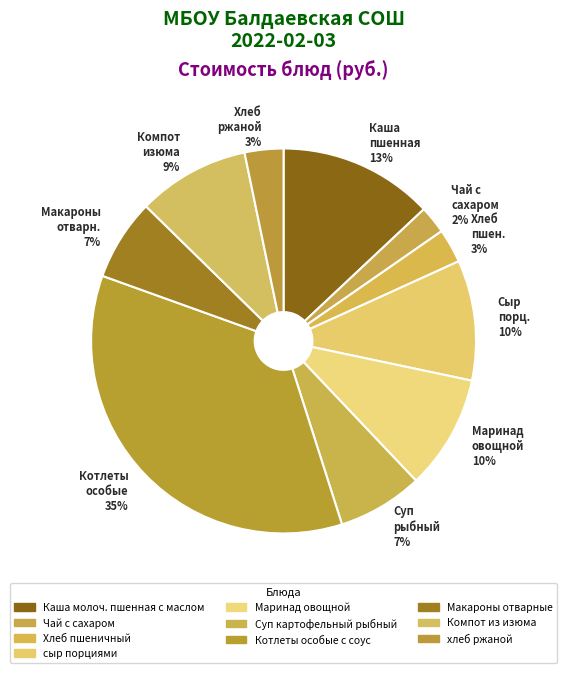

Is it true that Маринад овощной is 23% of the pie?

False